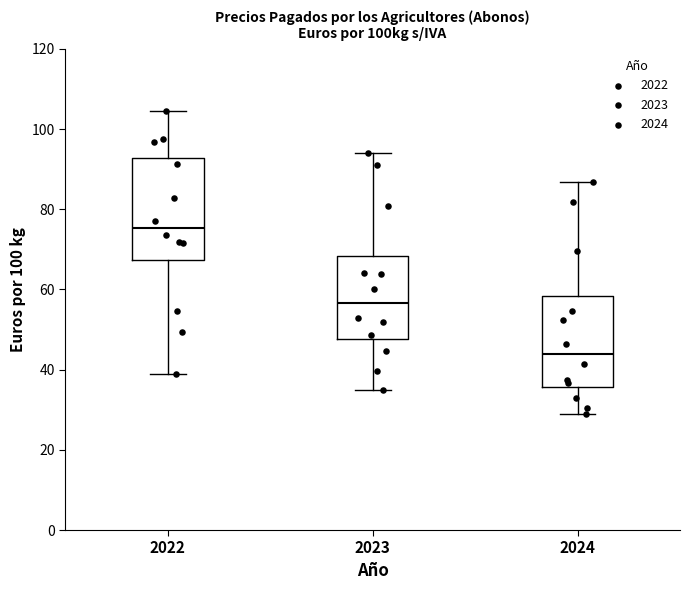

Reading left to right, read every box against the y-axis: the position of its median line, the range the box covers, and the ends of its whiskers. The values are not printed on the chart, so give them approximately, as read against the axis.

2022: median 76, box 68 to 92, whiskers 38 to 104
2023: median 56, box 48 to 68, whiskers 36 to 94
2024: median 44, box 36 to 58, whiskers 28 to 86